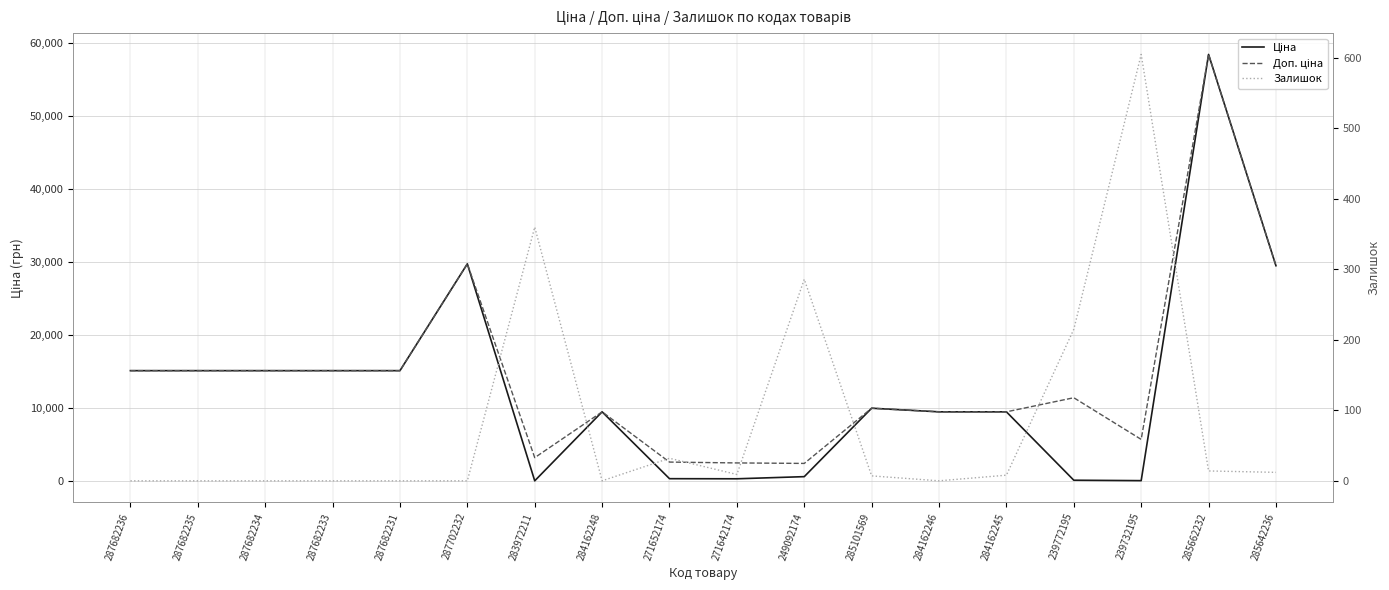

True or false: Доп. ціна and Ціна cross at least once.

False